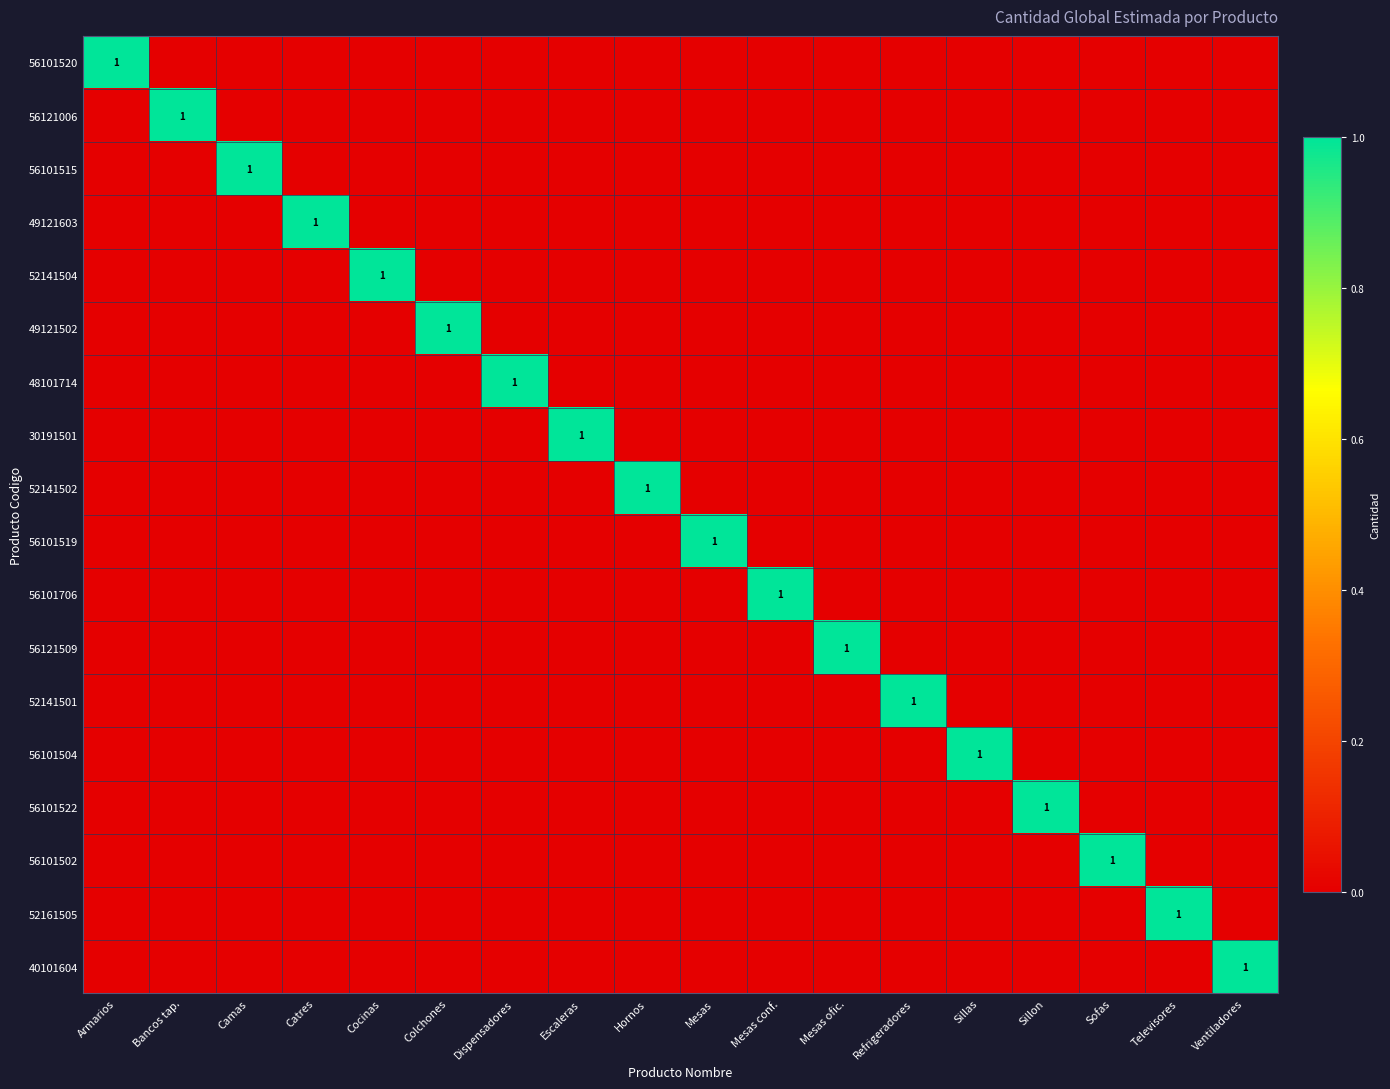

The value of 56101706 at Mesas conf. is 1. True or false?

True